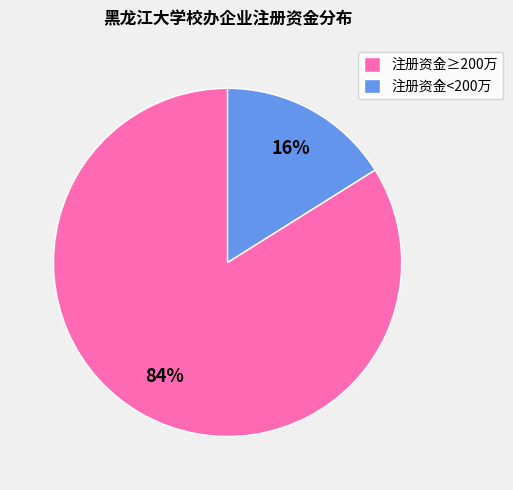

Does any single category account for the majority?

Yes